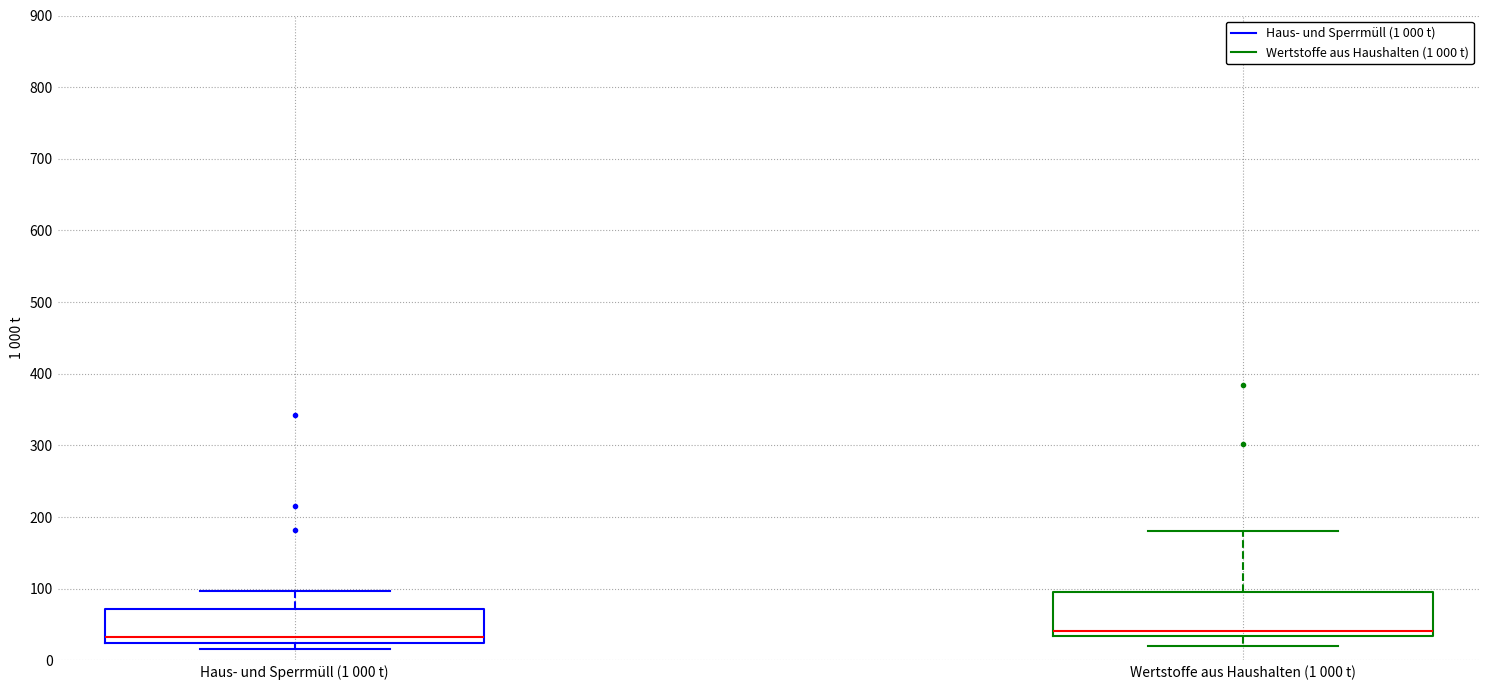

Comparing the boxes themselves (not the whiskers), which one is the tallest?

Wertstoffe aus Haushalten (1 000 t)